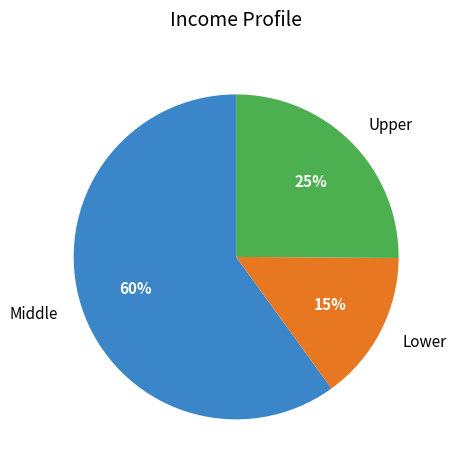

What is the ratio of the value at Middle to the value at Upper?

2.4